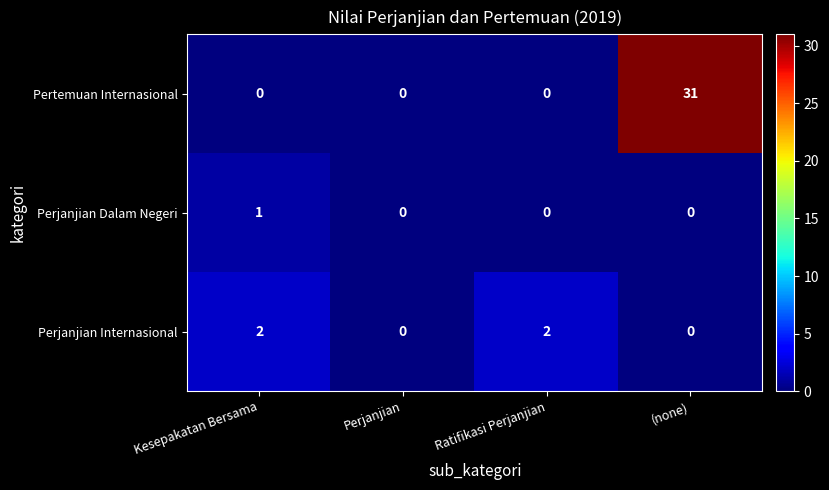

Count the number of categories in the chart.

4